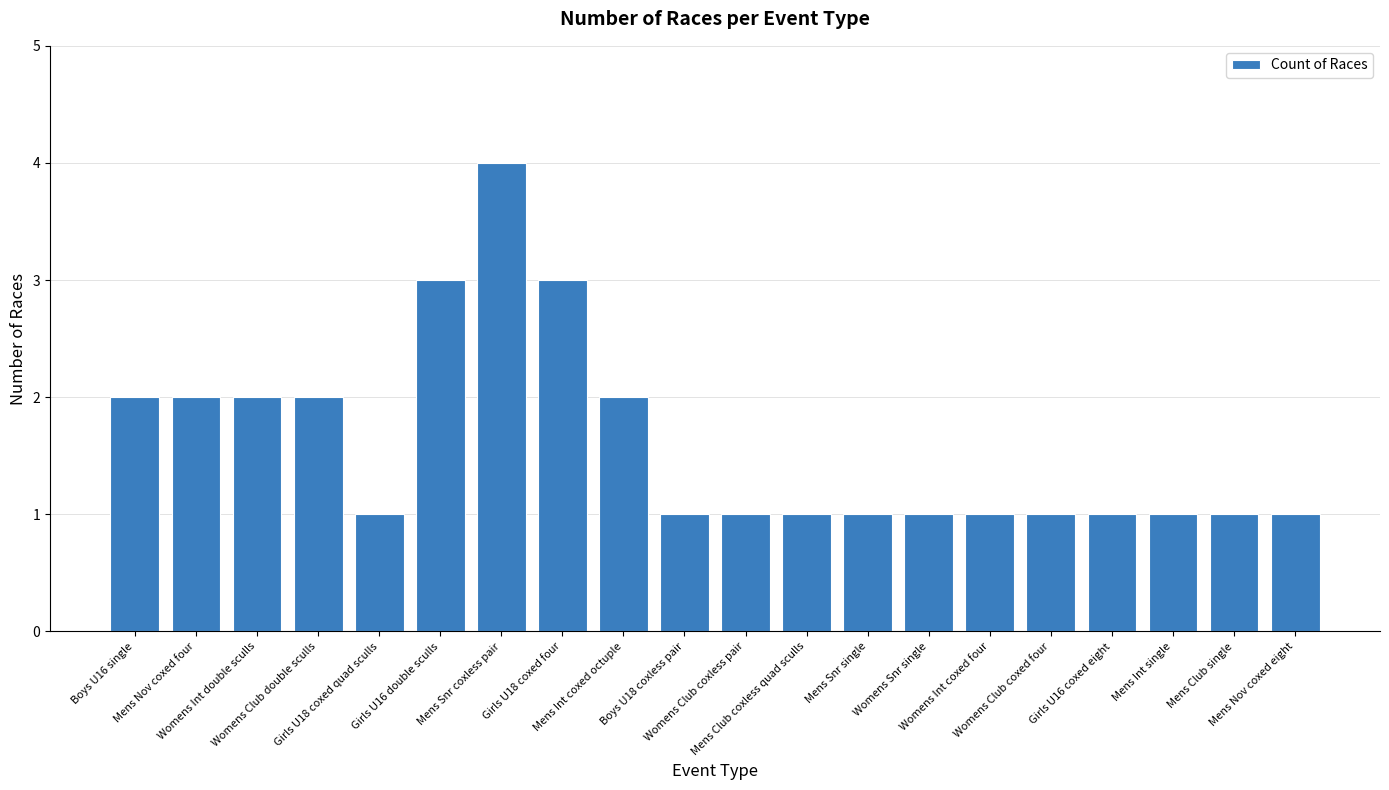

Are the bars horizontal?

No